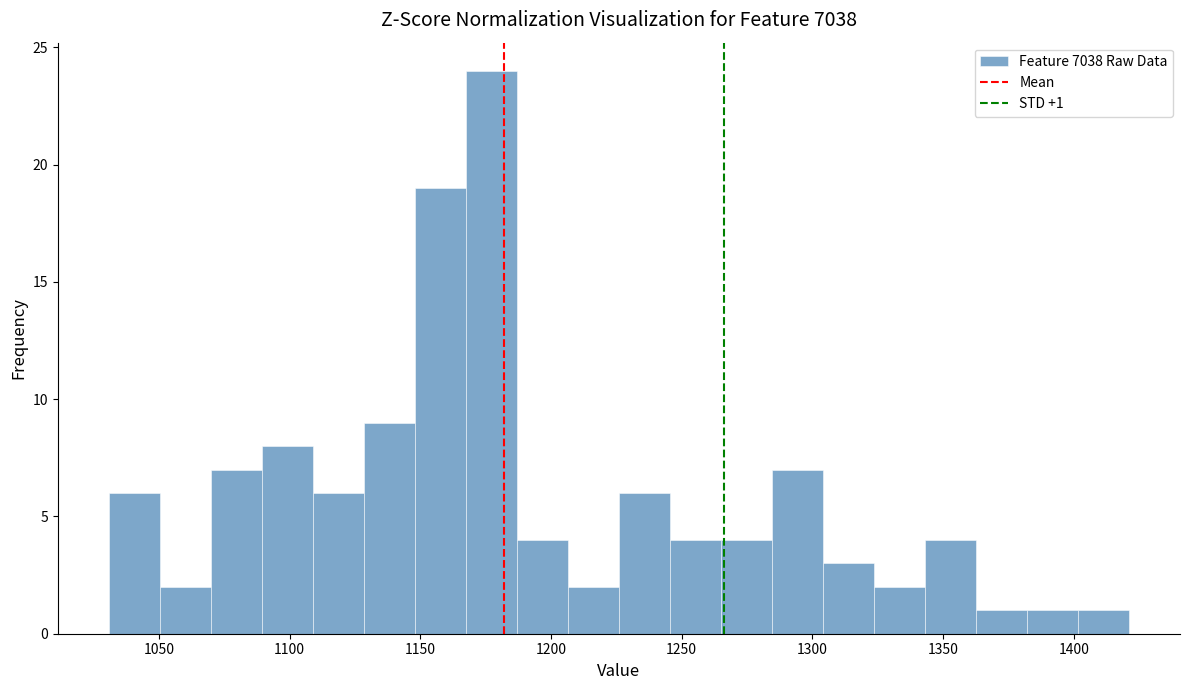

Around what value on the x-axis is the tallest bar? Give the approximate position of its centre, as read against the axis.

1175